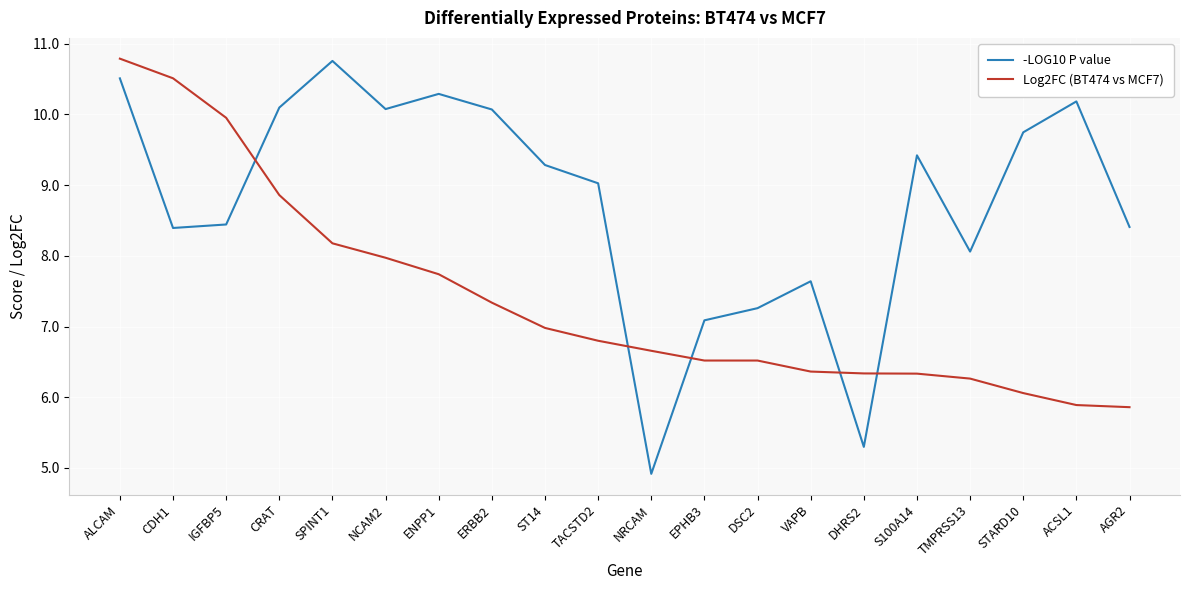

Which series has the widest spread of values?

-LOG10 P value